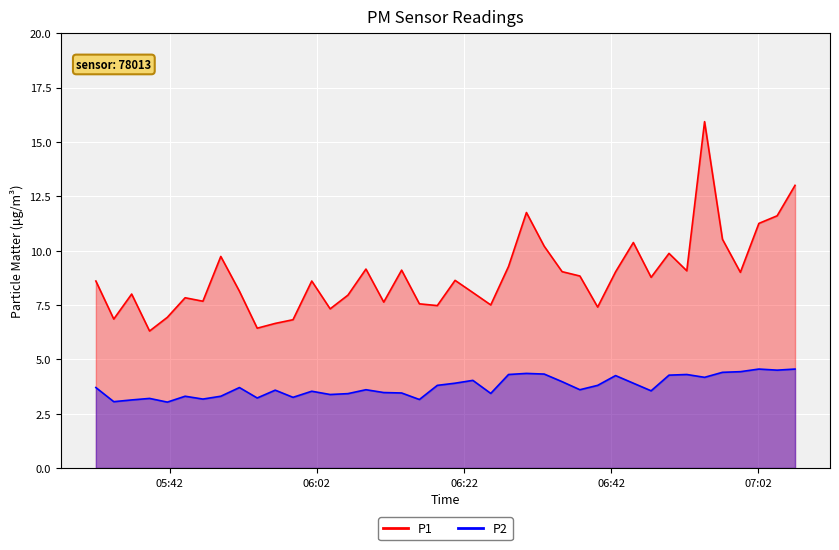

Rank the series by their average value, from lowest to highest.

P2, P1